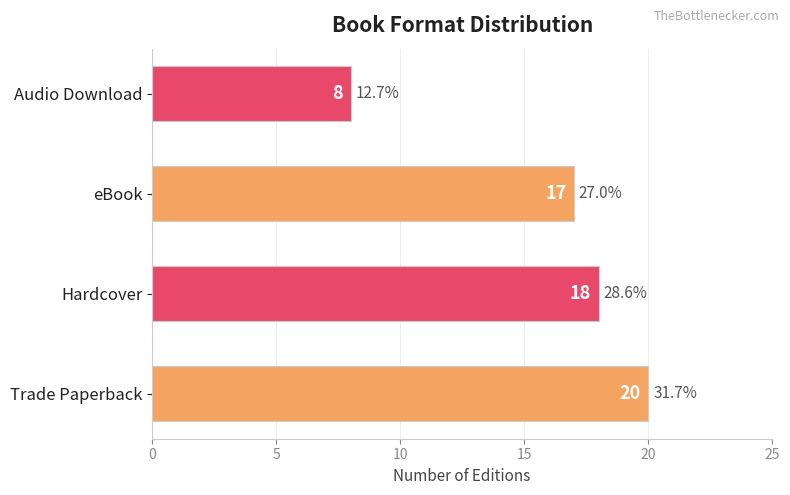

List the labels in order of value, largest first.

Trade Paperback, Hardcover, eBook, Audio Download